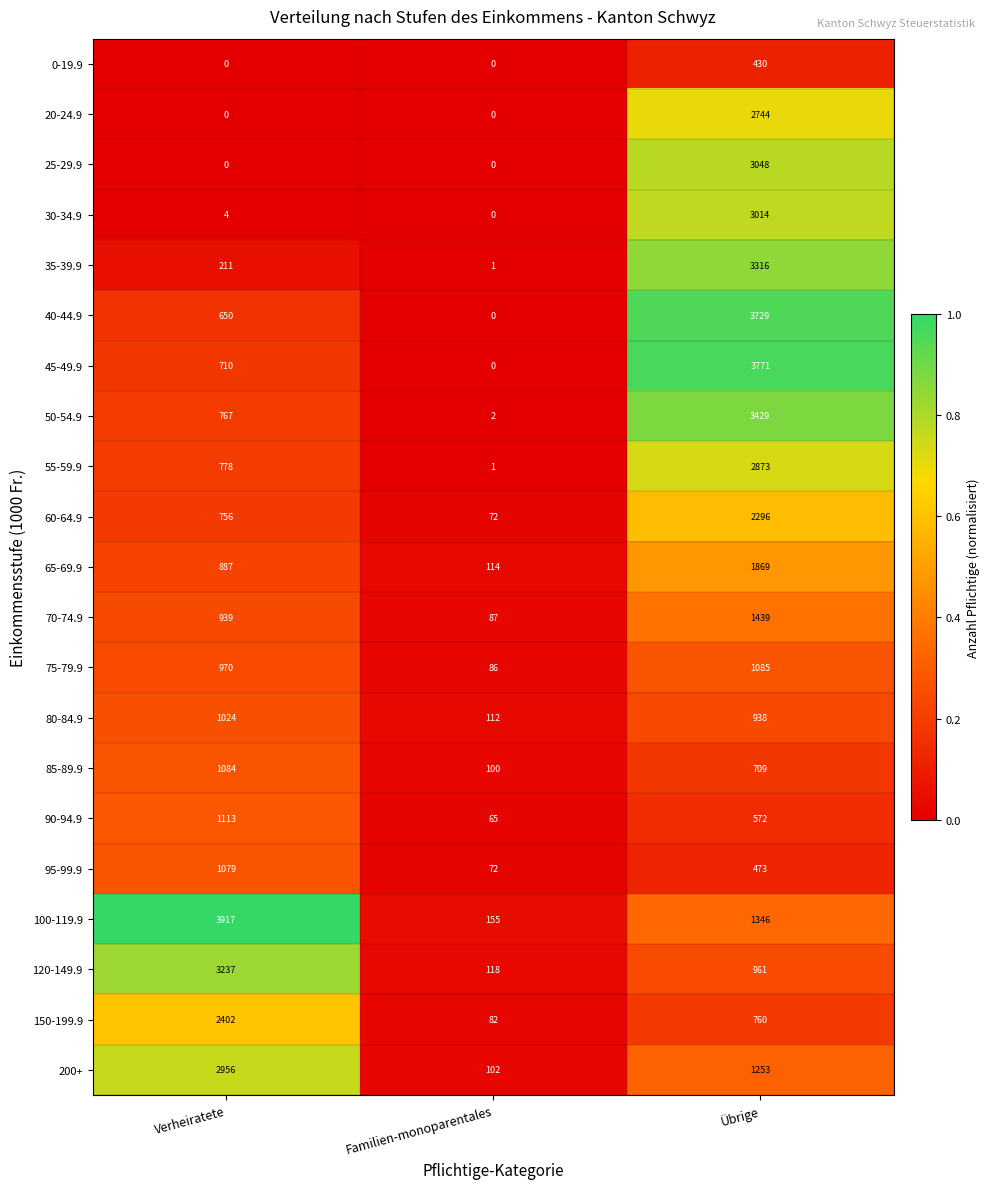

List the series in order of their peak value, highest first.

100-119.9, 45-49.9, 40-44.9, 50-54.9, 35-39.9, 120-149.9, 25-29.9, 30-34.9, 200+, 55-59.9, 20-24.9, 150-199.9, 60-64.9, 65-69.9, 70-74.9, 90-94.9, 75-79.9, 85-89.9, 95-99.9, 80-84.9, 0-19.9